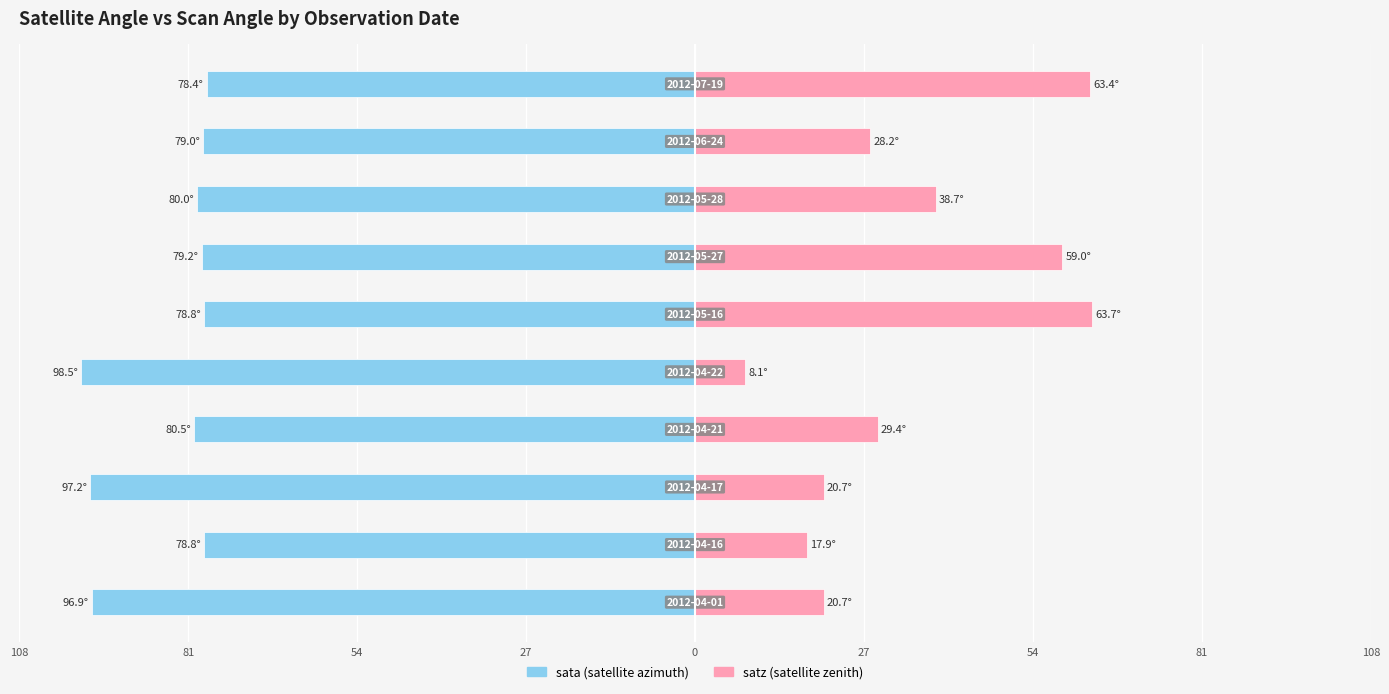

Between 81 and 54, which series saw the biggest shift?

sata